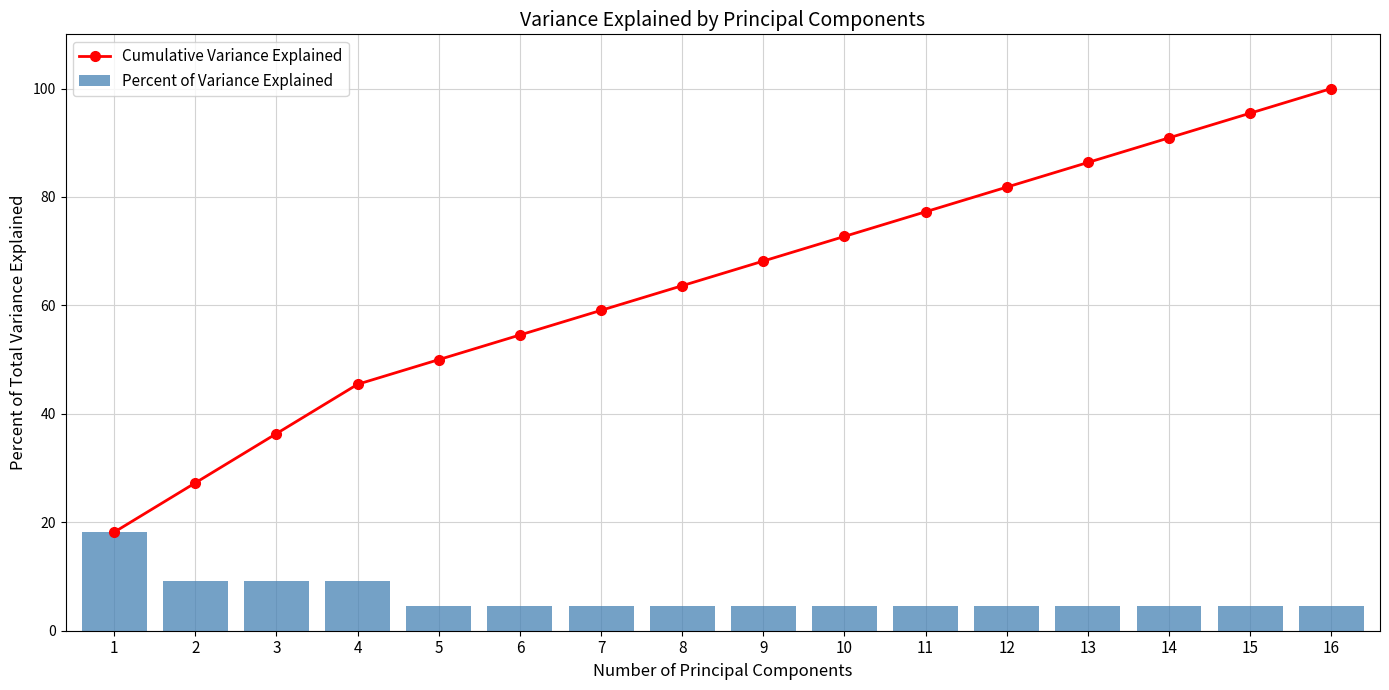

Reading left to right, transcribe all the data shown in this chart.

Cumulative Variance Explained: 18.2	27.3	36.4	45.5	50.0	54.5	59.1	63.6	68.2	72.7	77.3	81.8	86.4	90.9	95.5	100.0
Percent of Variance Explained: 18.2	9.1	9.1	9.1	4.5	4.5	4.5	4.5	4.5	4.5	4.5	4.5	4.5	4.5	4.5	4.5